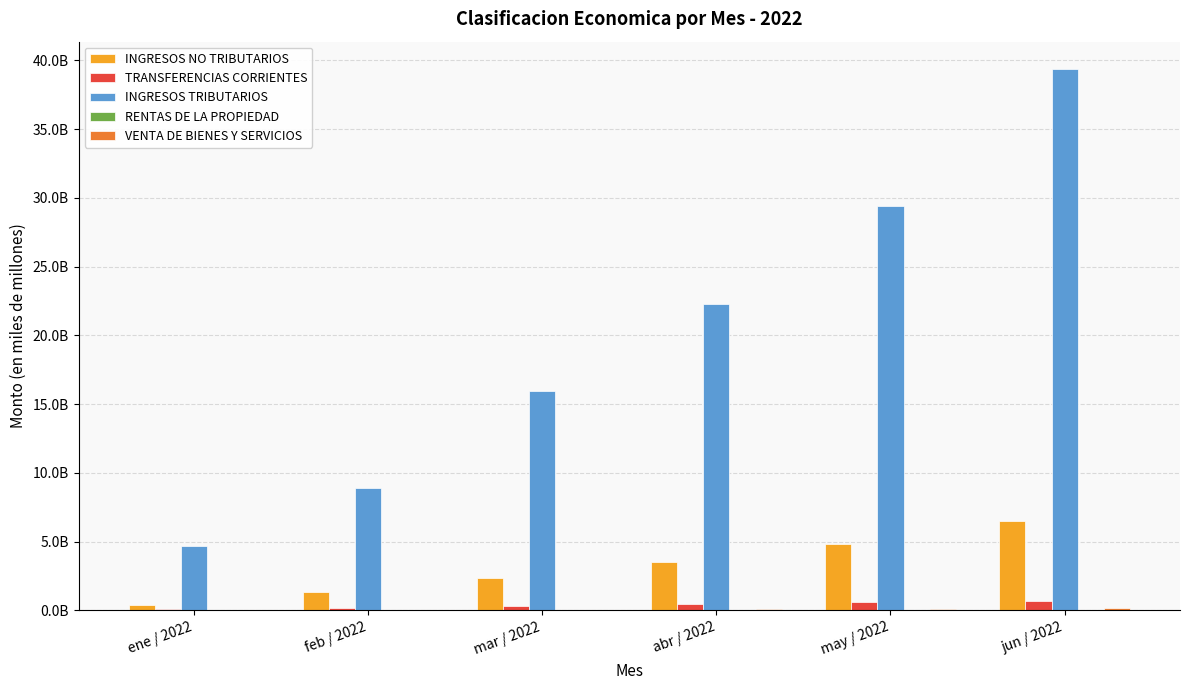

Does the chart contain stacked bars?

No